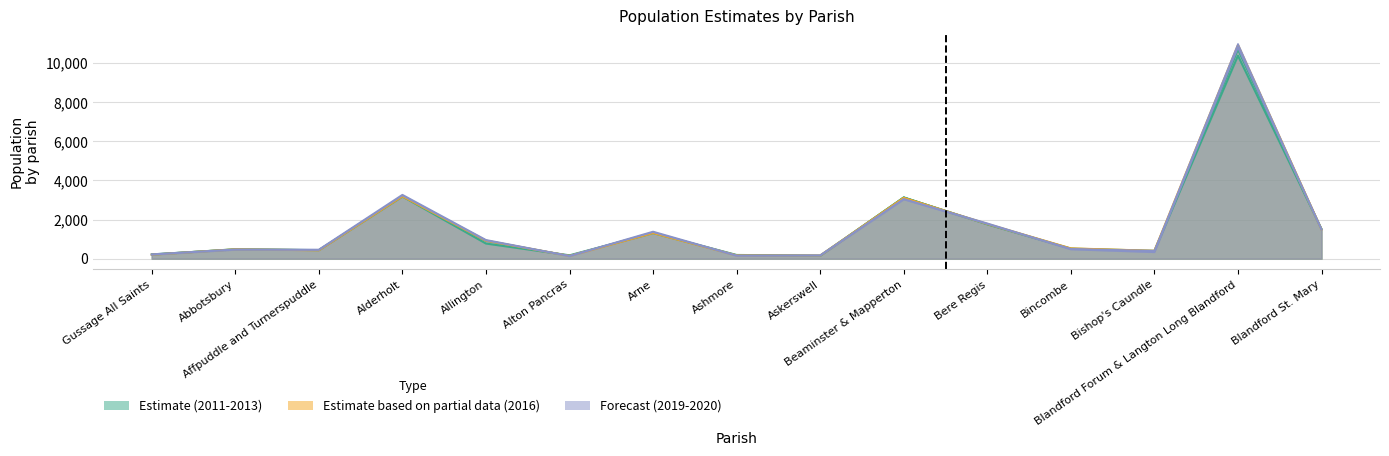

What is the sum of all Year 2019 values?

25307